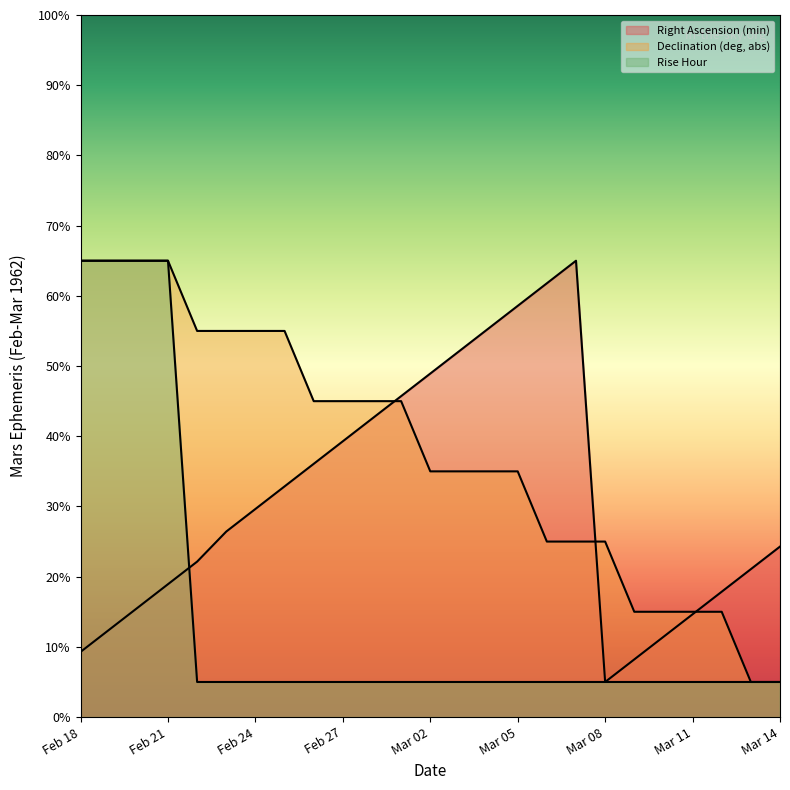

What is the value of the Declination (deg, abs) point at the 5th from the left?

55.0